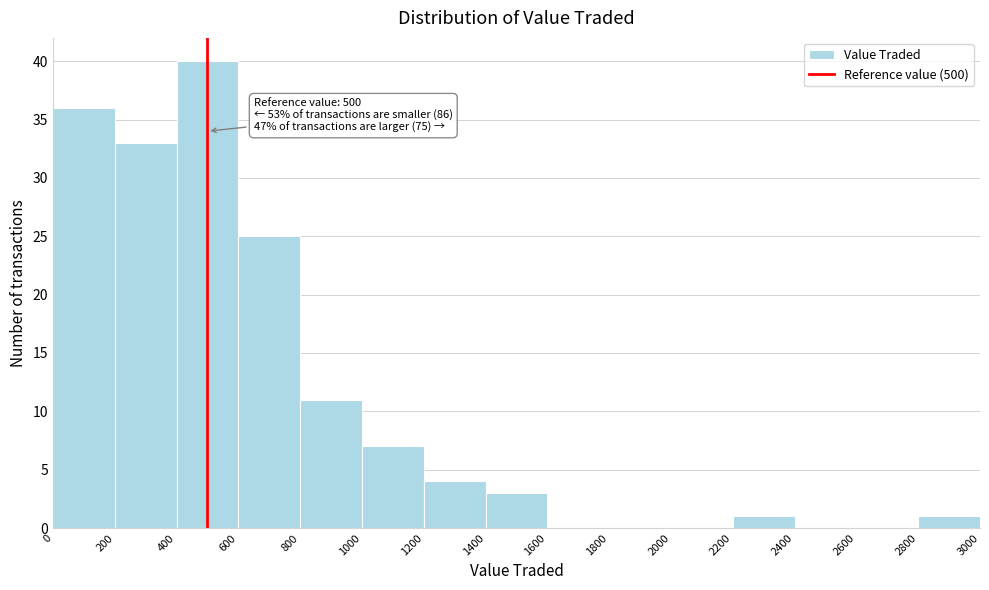

Which range on the x-axis has the tallest bar?

400 to 600